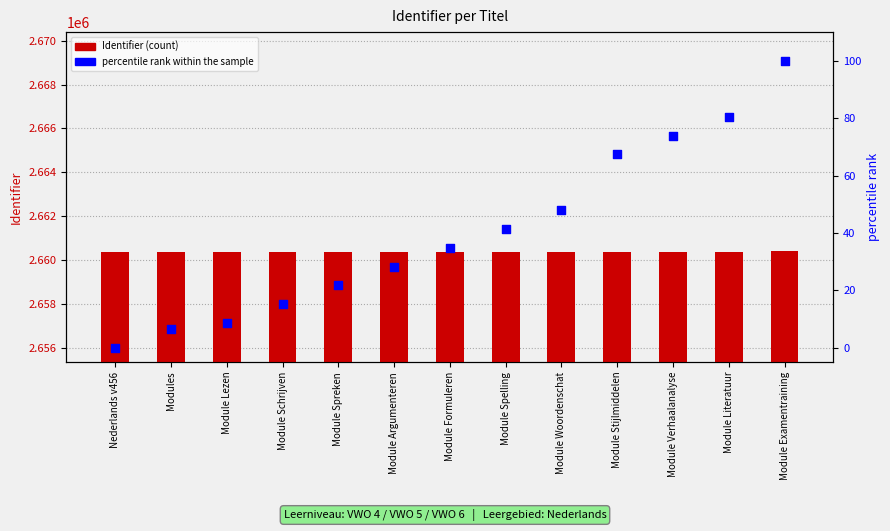

What are all the series names shown in the legend?

Identifier, percentile rank within the sample